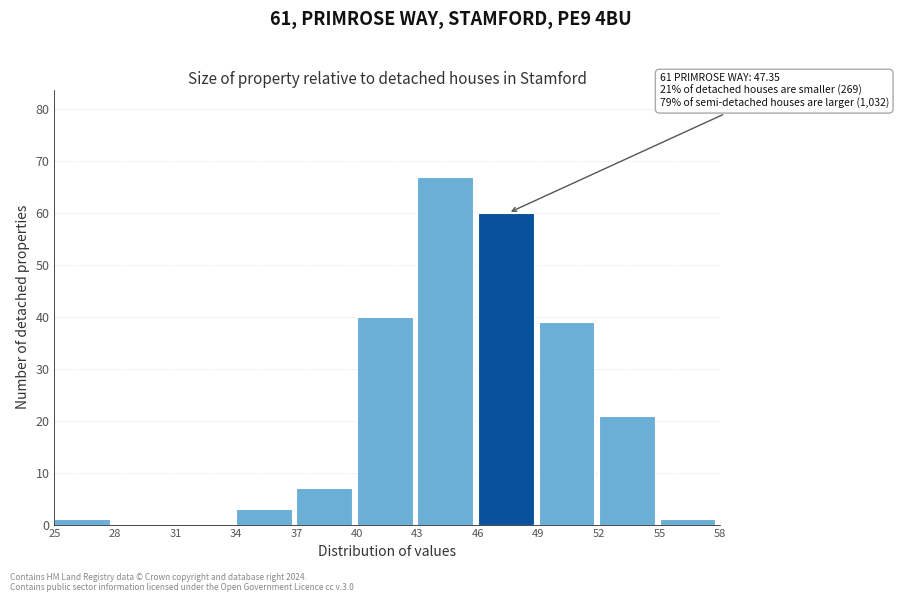

Which range on the x-axis has the tallest bar?

43 to 46